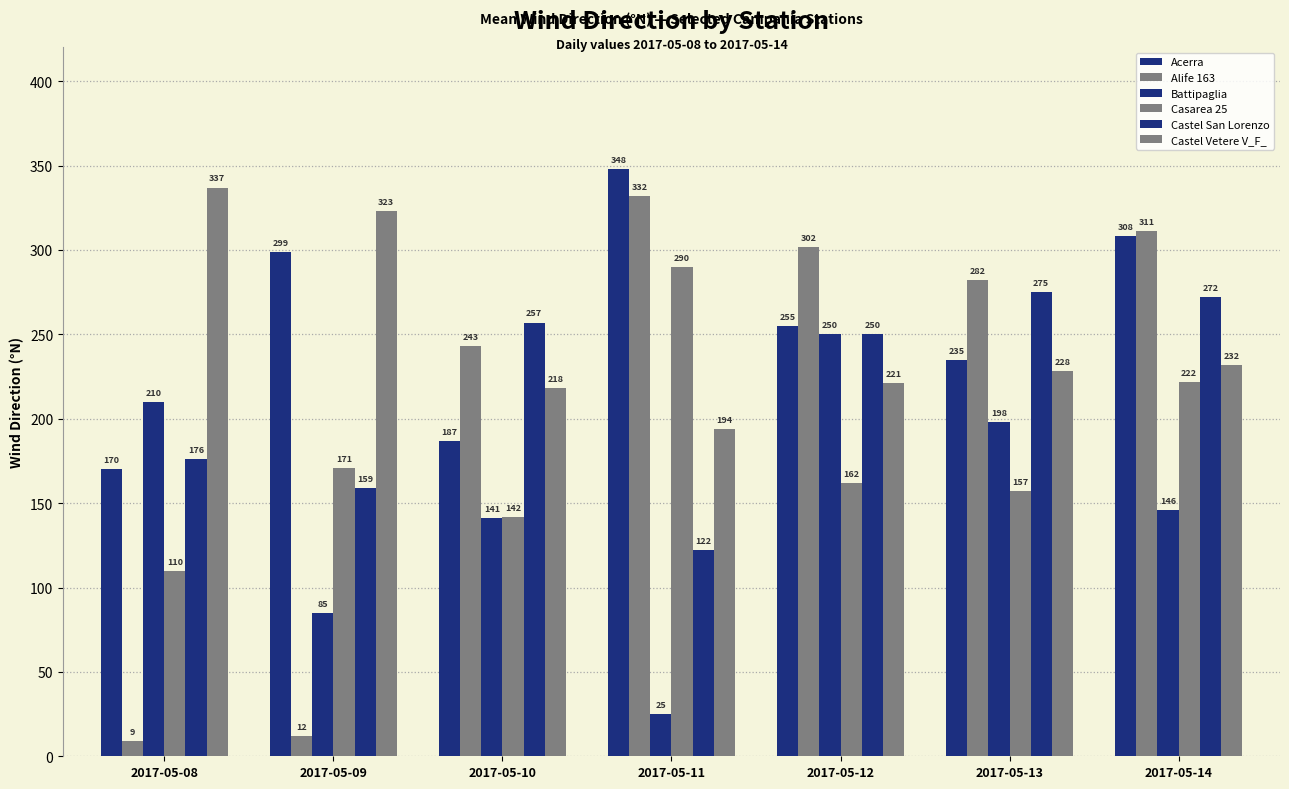

What is the difference between the second highest and minimum values in the Castel Vetere V_F_ series?

129